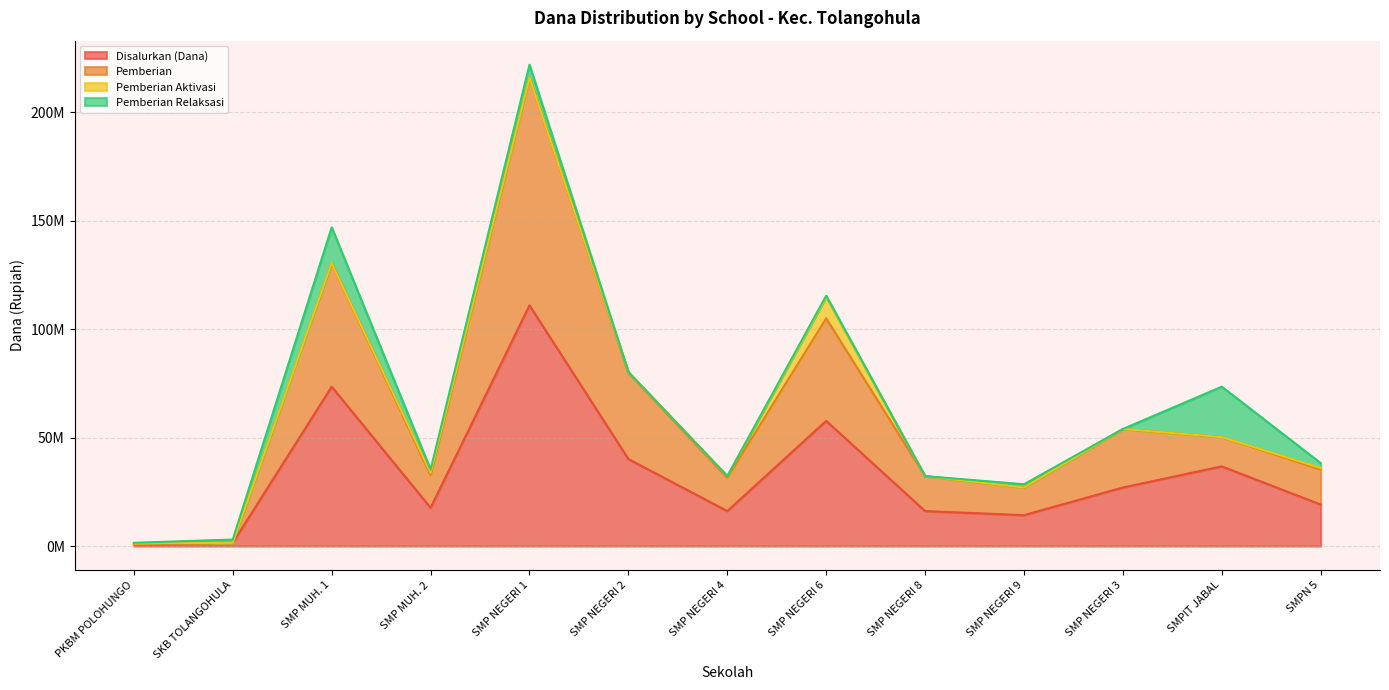

How many values in the Disalurkan (Dana) series exceed 19125000?

6